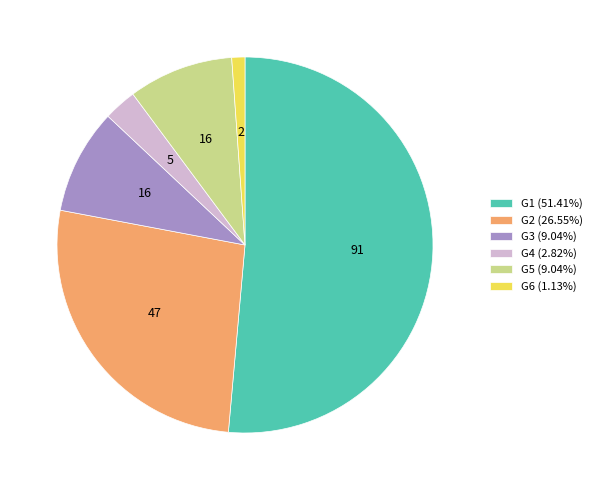

Does G2 represent more than half of the total?

No